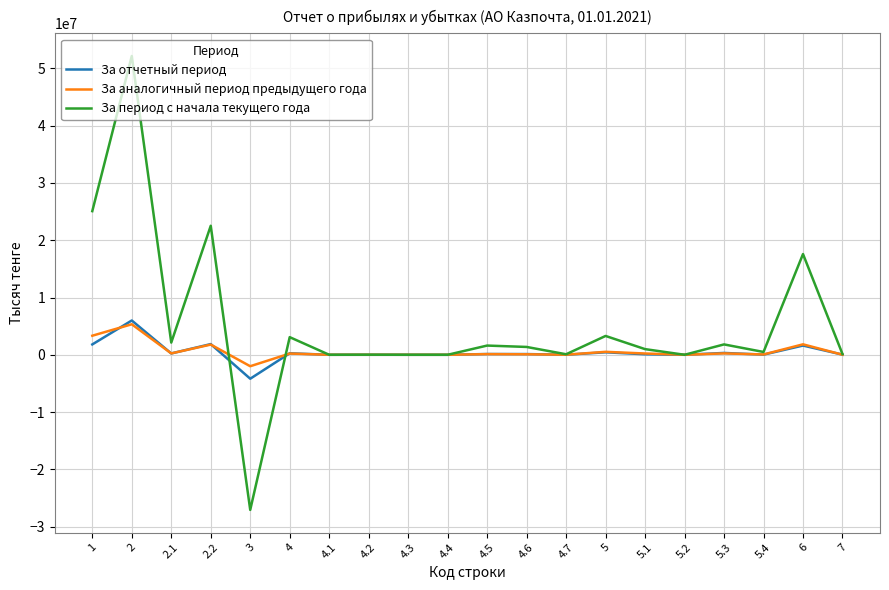

Which series has the widest spread of values?

За период с начала текущего года